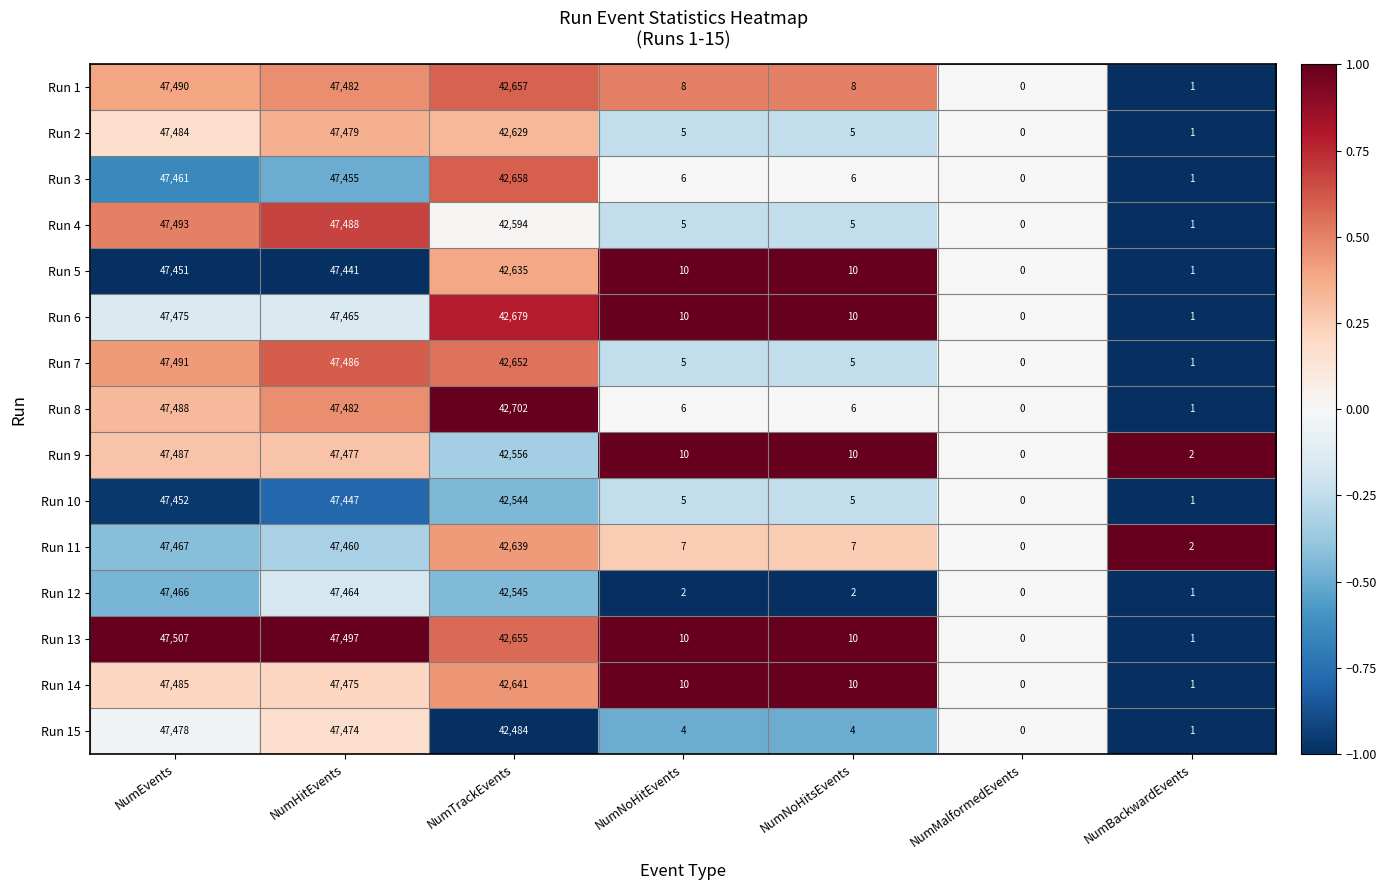

At which category is the sum across all series the highest?

NumEvents